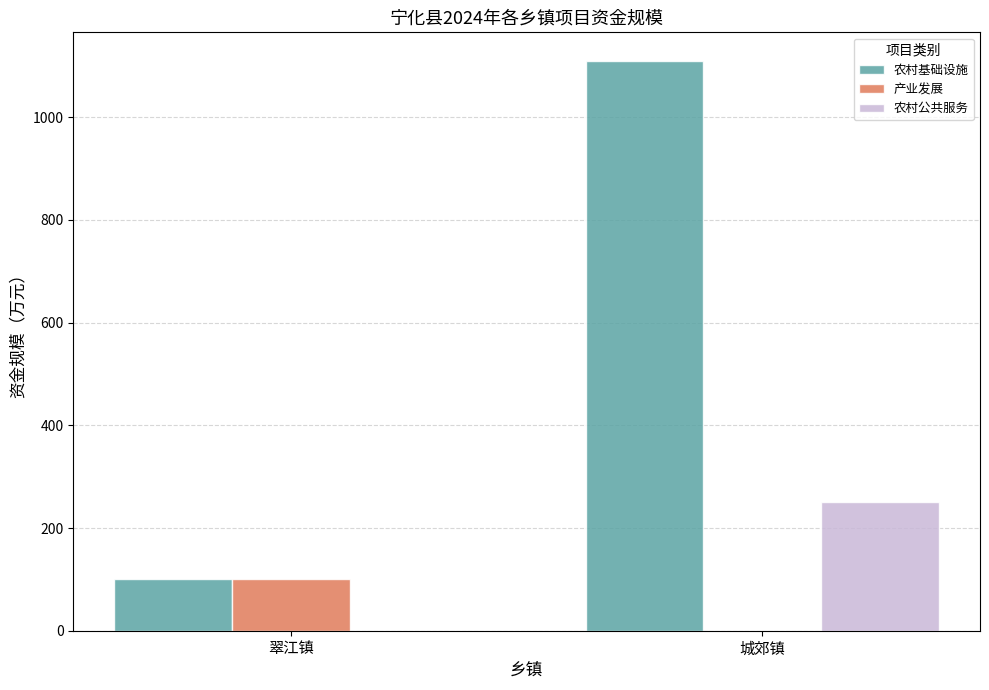

Reading left to right, extract all data points from this chart.

农村基础设施: 100.0	1109.6
产业发展: 100.0	0.0
农村公共服务: 0.0	250.0